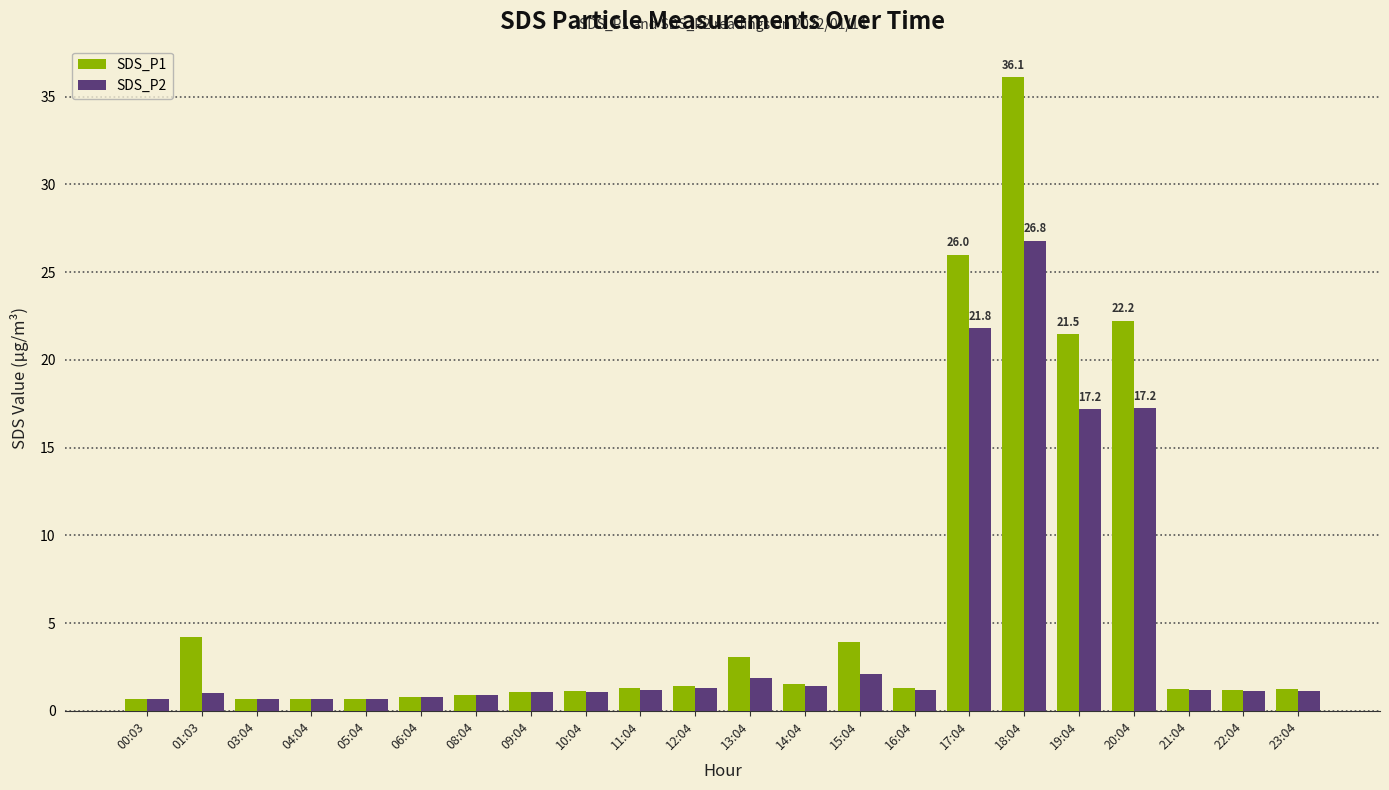

Which series has the largest total across all categories?

SDS_P1